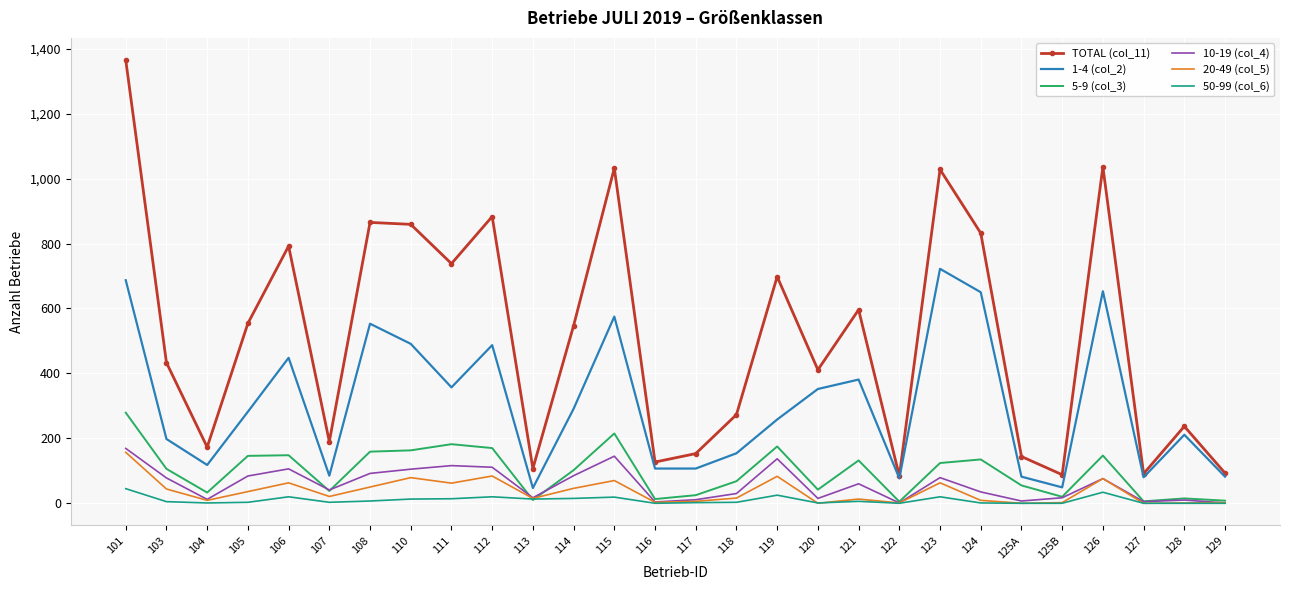

At which category does the chart reach its peak across all series?

101